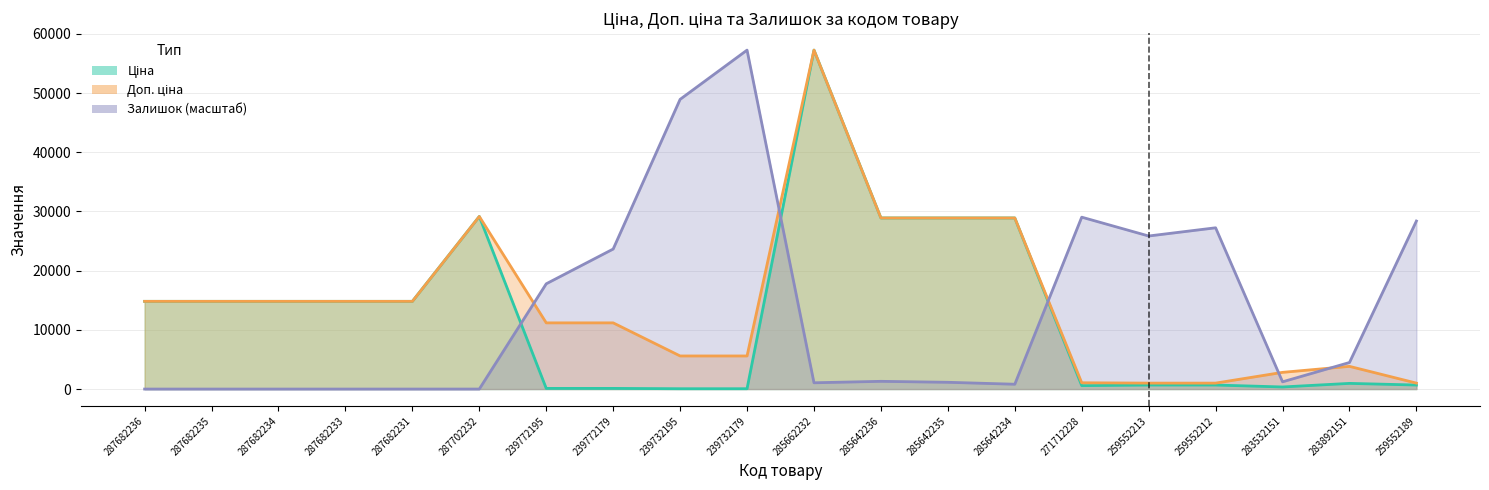

Reading left to right, transcribe all the data shown in this chart.

Ціна: 14817.6	14817.6	14817.6	14817.6	14817.6	29152.3	111.8	111.8	55.9	55.9	57258.0	28901.7	28901.7	28901.7	578.1	679.8	679.8	352.6	958.4	679.8
Доп. ціна: 14817.6	14817.6	14817.6	14817.6	14817.6	29152.3	11182.0	11182.0	5591.0	5591.0	57258.0	28901.7	28901.7	28901.7	1060.0	1004.1	1004.1	2821.2	3833.8	1004.1
Залишок: 0.0	0.0	0.0	0.0	0.0	0.0	17781.0	23653.6	48938.5	57258.0	1060.3	1305.0	1141.9	815.6	29036.8	25855.8	27242.4	1223.5	4486.0	28384.3